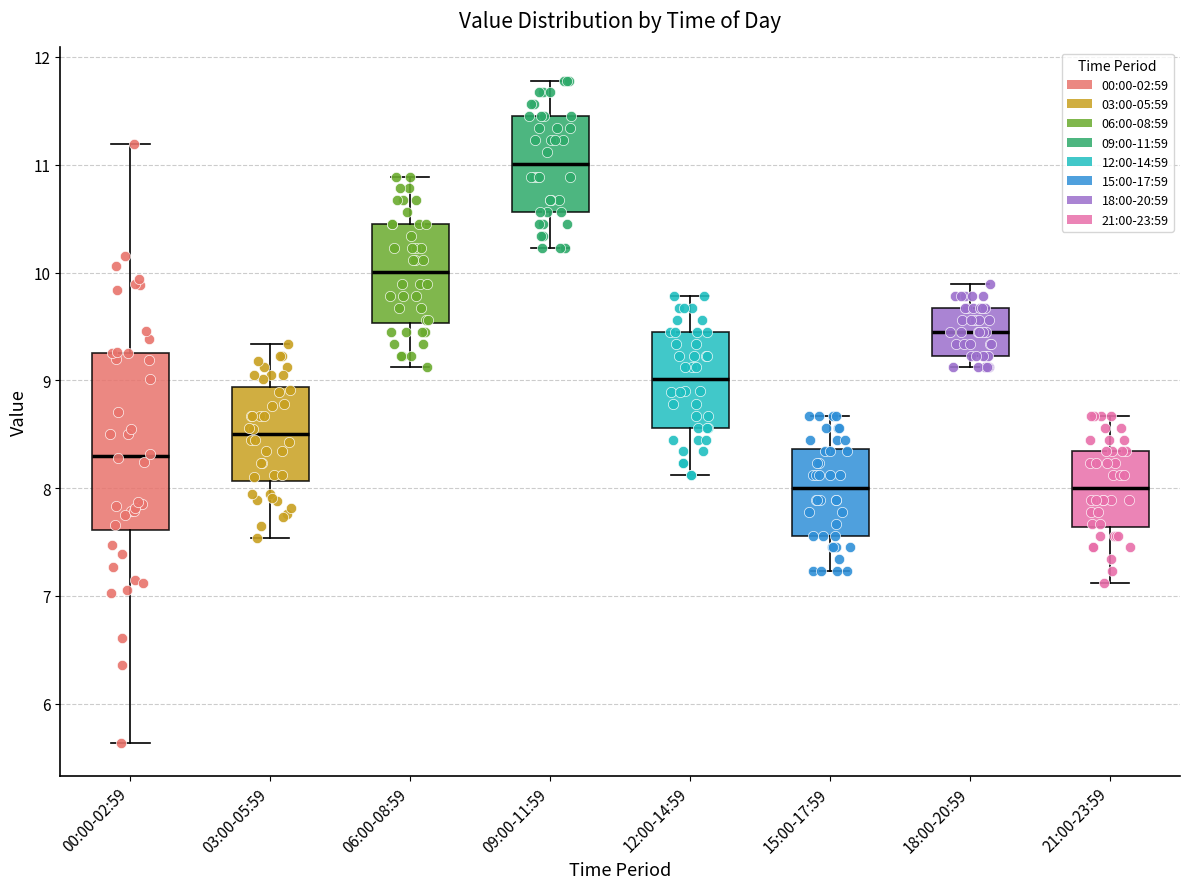

Reading left to right, transcribe this box plot: for each box, give where its median line is, the range the box spans, and where its two whiskers end, as read against the y-axis. The values are not printed on the chart, so give them approximately, as read against the axis.

00:00-02:59: median 8.3, box 7.6 to 9.3, whiskers 5.6 to 11.2
03:00-05:59: median 8.5, box 8.1 to 8.9, whiskers 7.5 to 9.3
06:00-08:59: median 10.0, box 9.5 to 10.5, whiskers 9.1 to 10.9
09:00-11:59: median 11.0, box 10.6 to 11.5, whiskers 10.2 to 11.8
12:00-14:59: median 9.0, box 8.6 to 9.5, whiskers 8.1 to 9.8
15:00-17:59: median 8.0, box 7.6 to 8.4, whiskers 7.2 to 8.7
18:00-20:59: median 9.5, box 9.2 to 9.7, whiskers 9.1 to 9.9
21:00-23:59: median 8.0, box 7.6 to 8.3, whiskers 7.1 to 8.7